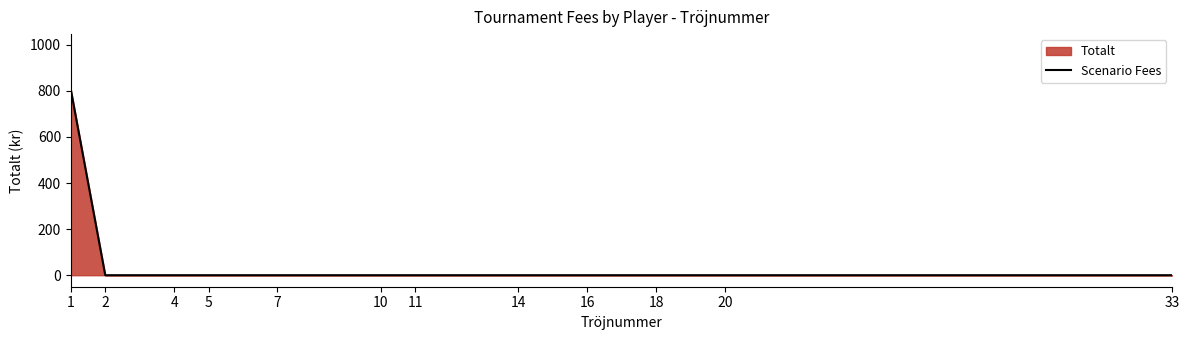

Between 14 and 16, which is larger?

14